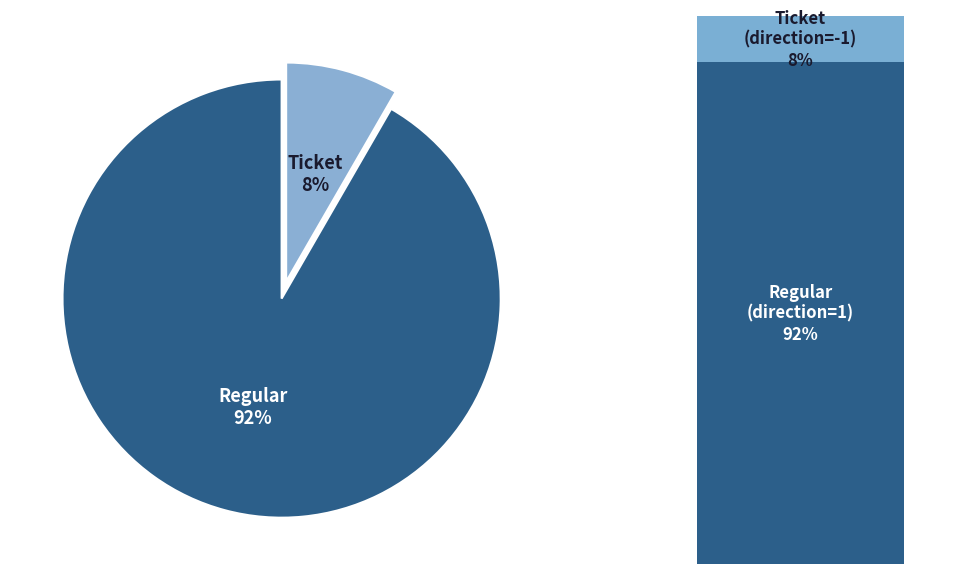

Does any single category account for the majority?

Yes